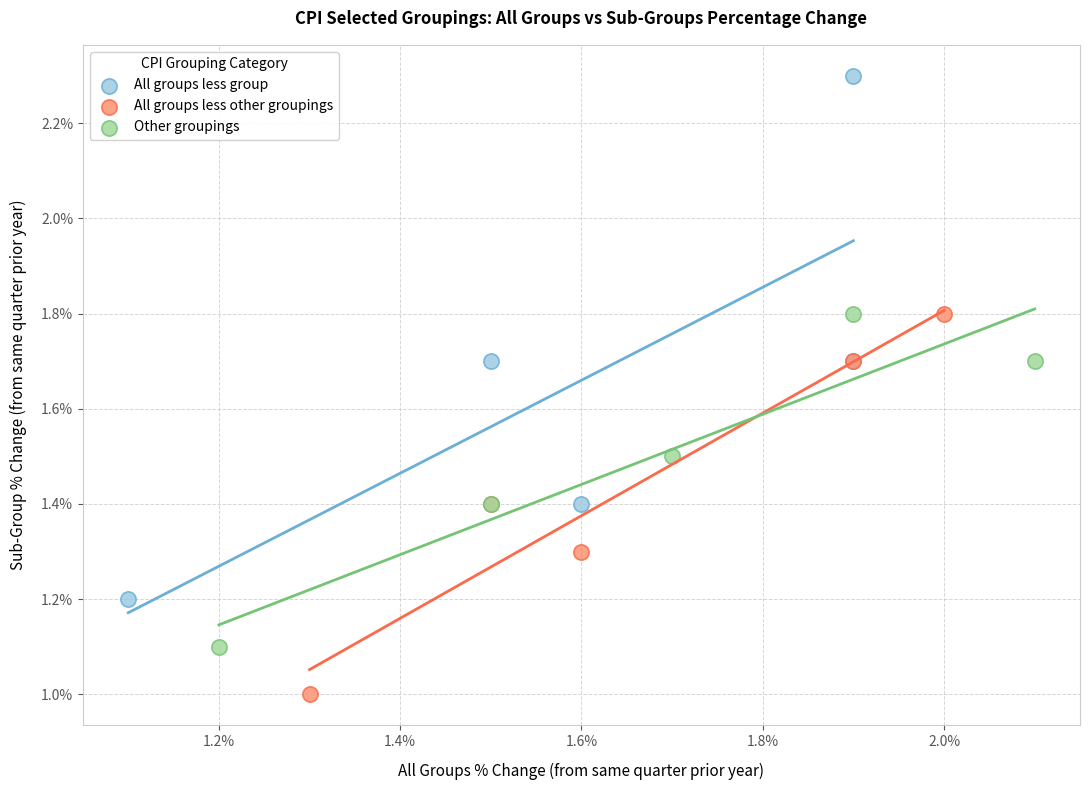

Which series has the largest Y range (max minus min)?

All groups less group